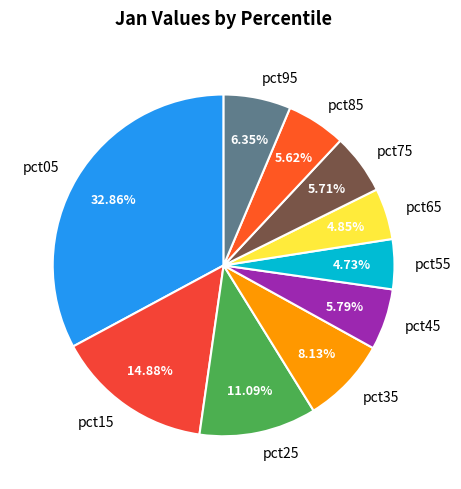

Does pct75 account for over 50% of the chart?

No